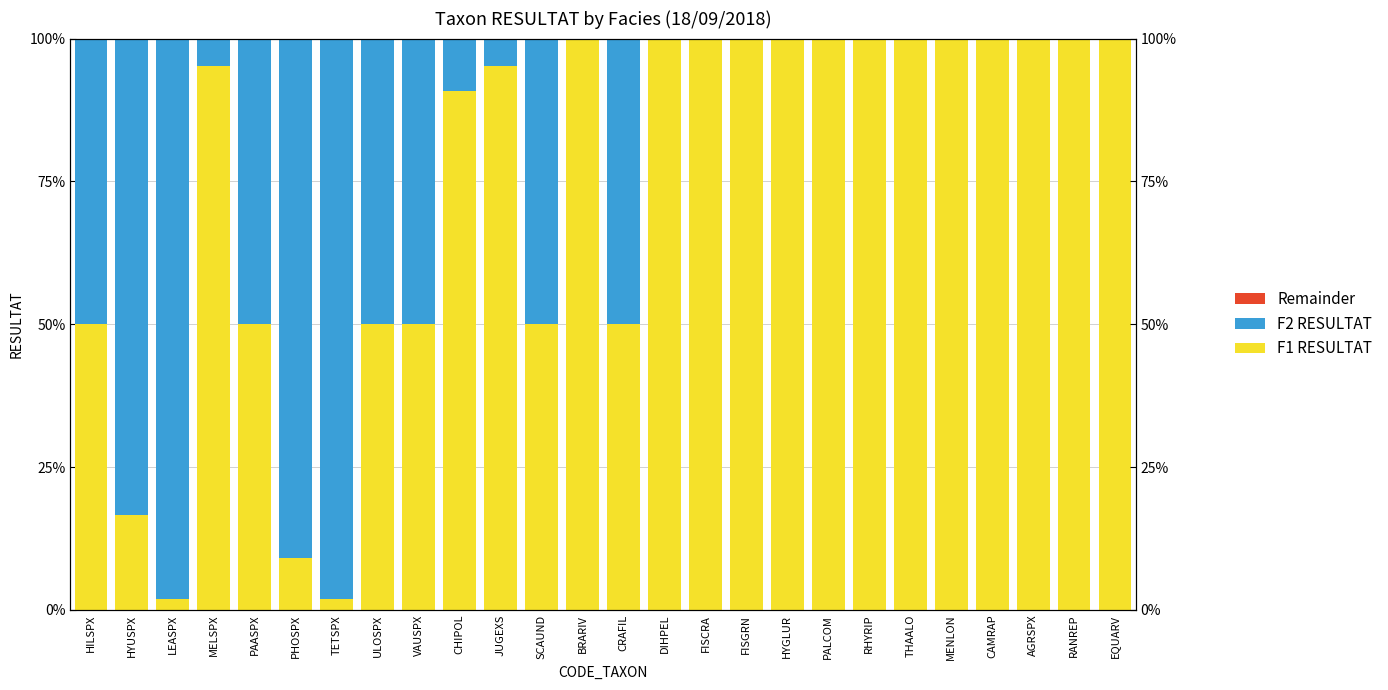

What is the sum of the F1 RESULTAT values at CRAFIL and AGRSPX?

150.0